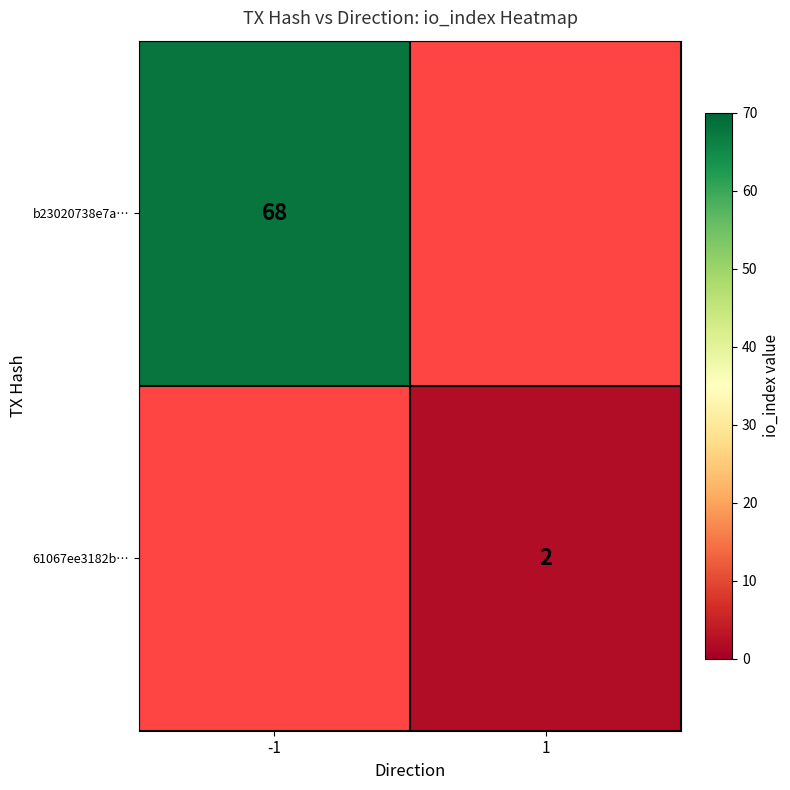

The value of 61067ee3182b… at 1 is 2. True or false?

True